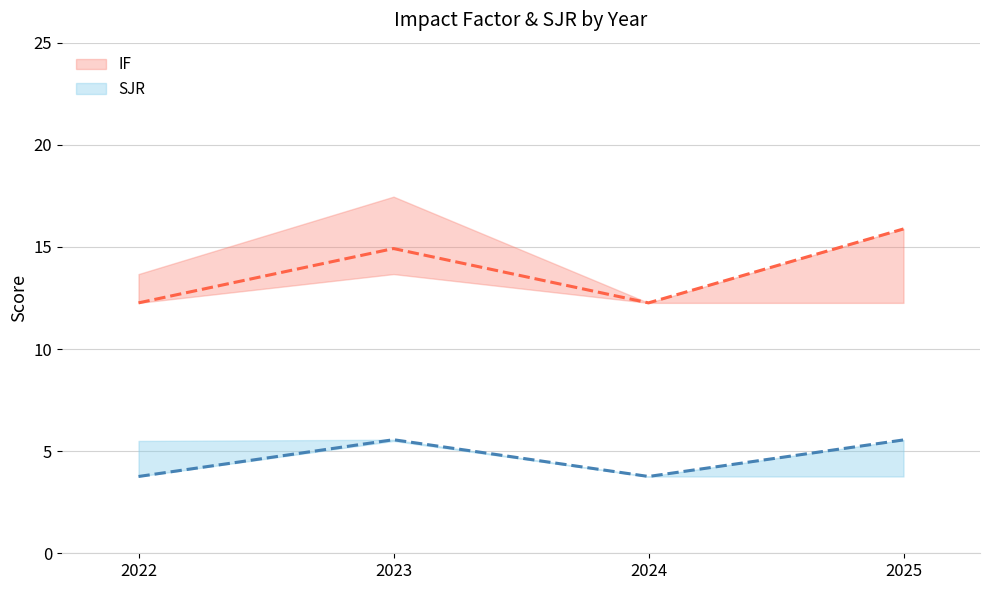

At how many categories does at least one series exceed 11?

4